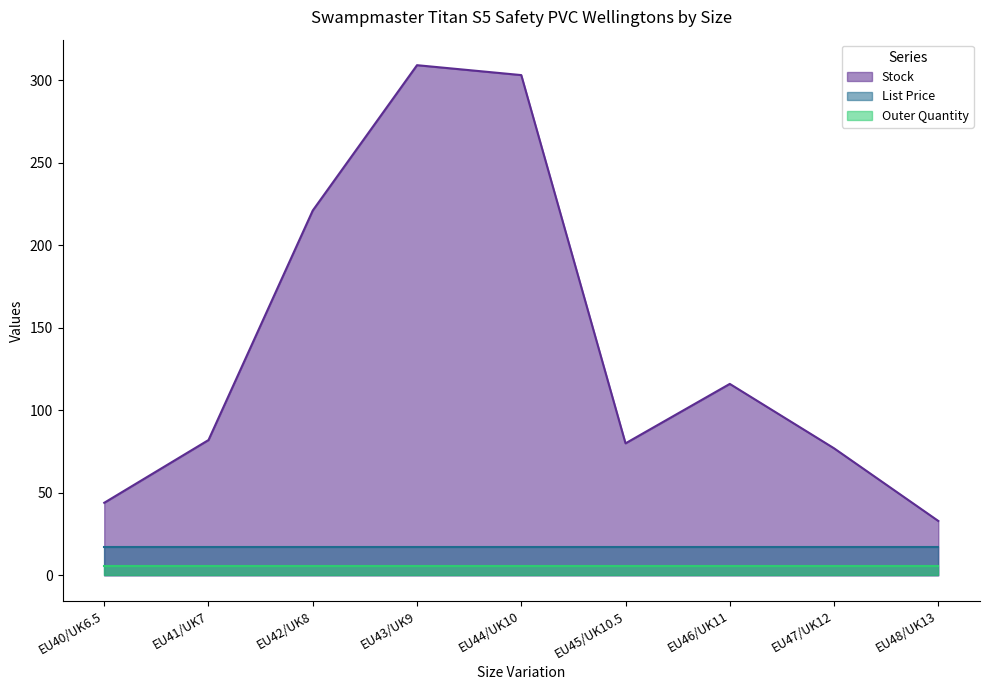

List the labels in order of Outer Quantity value, largest first.

EU40/UK6.5, EU41/UK7, EU42/UK8, EU43/UK9, EU44/UK10, EU45/UK10.5, EU46/UK11, EU47/UK12, EU48/UK13